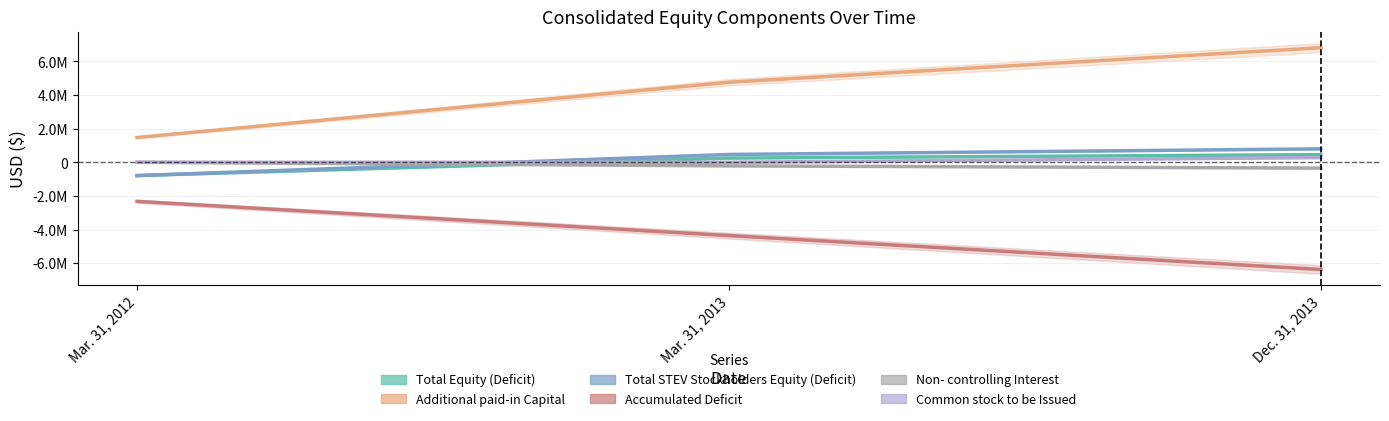

Where is Common stock to be Issued nearest to the value 139611?

Mar. 31, 2012